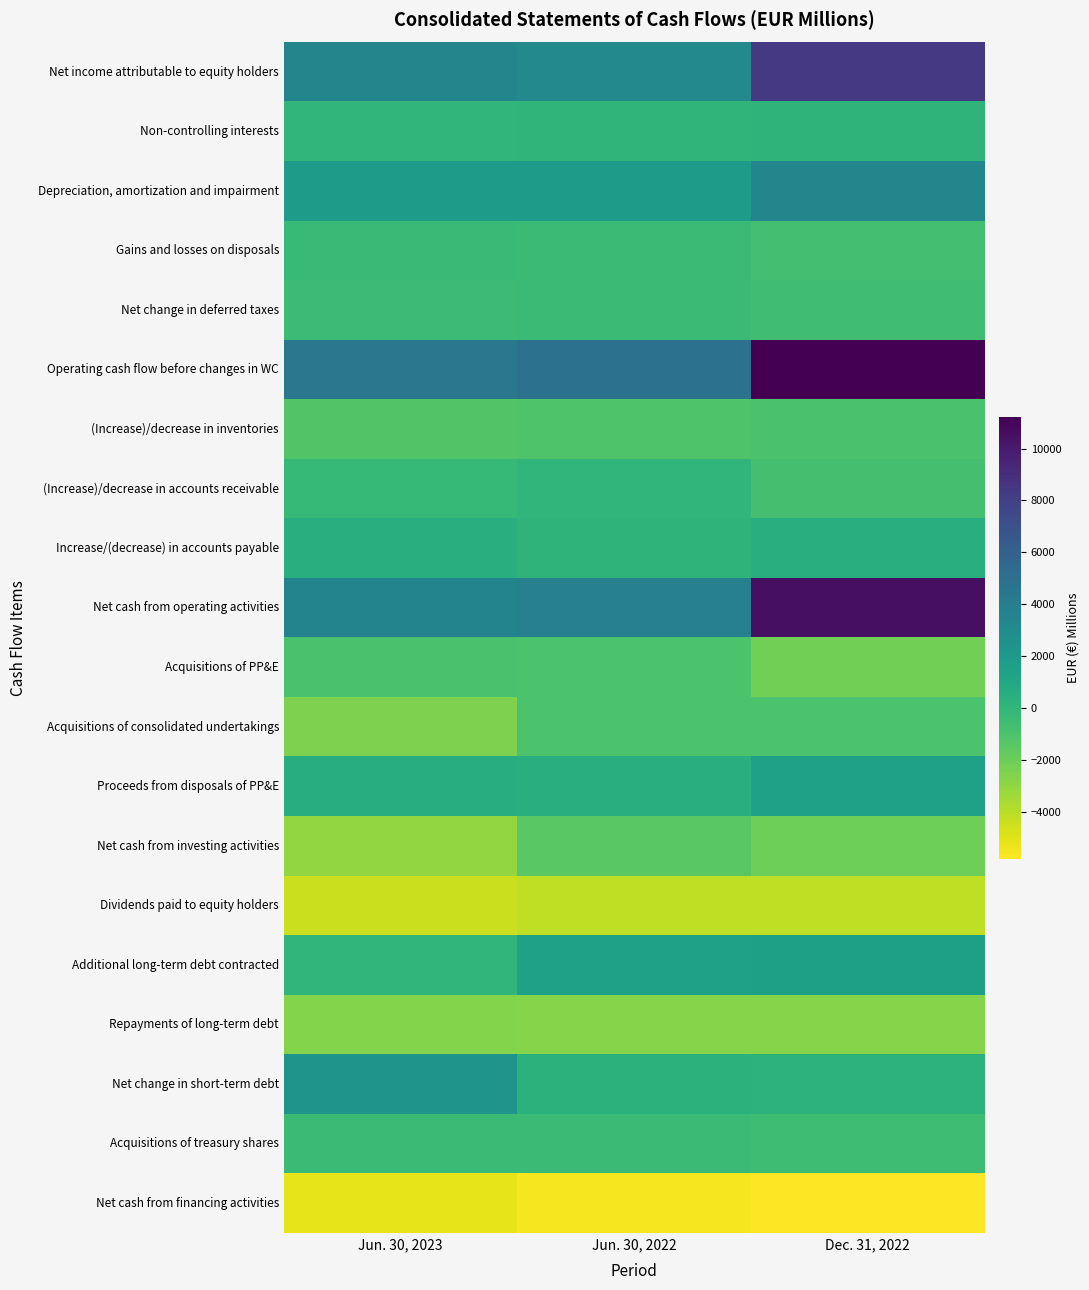

Reading left to right, extract all data points from this chart.

Net income attributable to equity holders: Jun. 30, 2023=3430	Jun. 30, 2022=3184	Dec. 31, 2022=8371
Non-controlling interests: Jun. 30, 2023=26	Jun. 30, 2022=53	Dec. 31, 2022=113
Depreciation, amortization and impairment: Jun. 30, 2023=1838	Jun. 30, 2022=1820	Dec. 31, 2022=3420
Gains and losses on disposals: Jun. 30, 2023=-307	Jun. 30, 2022=-368	Dec. 31, 2022=-711
Net change in deferred taxes: Jun. 30, 2023=-446	Jun. 30, 2022=-404	Dec. 31, 2022=-578
Operating cash flow before changes in WC: Jun. 30, 2023=4382	Jun. 30, 2022=4867	Dec. 31, 2022=11233
(Increase)/decrease in inventories: Jun. 30, 2023=-1174	Jun. 30, 2022=-1122	Dec. 31, 2022=-927
(Increase)/decrease in accounts receivable: Jun. 30, 2023=-215	Jun. 30, 2022=18	Dec. 31, 2022=-777
Increase/(decrease) in accounts payable: Jun. 30, 2023=497	Jun. 30, 2022=111	Dec. 31, 2022=452
Net cash from operating activities: Jun. 30, 2023=3563	Jun. 30, 2022=3825	Dec. 31, 2022=10526
Acquisitions of PP&E: Jun. 30, 2023=-930	Jun. 30, 2022=-974	Dec. 31, 2022=-2201
Acquisitions of consolidated undertakings: Jun. 30, 2023=-2465	Jun. 30, 2022=-977	Dec. 31, 2022=-992
Proceeds from disposals of PP&E: Jun. 30, 2023=578	Jun. 30, 2022=544	Dec. 31, 2022=1488
Net cash from investing activities: Jun. 30, 2023=-3073	Jun. 30, 2022=-1459	Dec. 31, 2022=-2075
Dividends paid to equity holders: Jun. 30, 2023=-4454	Jun. 30, 2022=-4168	Dec. 31, 2022=-4168
Additional long-term debt contracted: Jun. 30, 2023=0	Jun. 30, 2022=1497	Dec. 31, 2022=1549
Repayments of long-term debt: Jun. 30, 2023=-2680	Jun. 30, 2022=-2694	Dec. 31, 2022=-2718
Net change in short-term debt: Jun. 30, 2023=2431	Jun. 30, 2022=286	Dec. 31, 2022=215
Acquisitions of treasury shares: Jun. 30, 2023=-363	Jun. 30, 2022=-360	Dec. 31, 2022=-497
Net cash from financing activities: Jun. 30, 2023=-5214	Jun. 30, 2022=-5605	Dec. 31, 2022=-5821